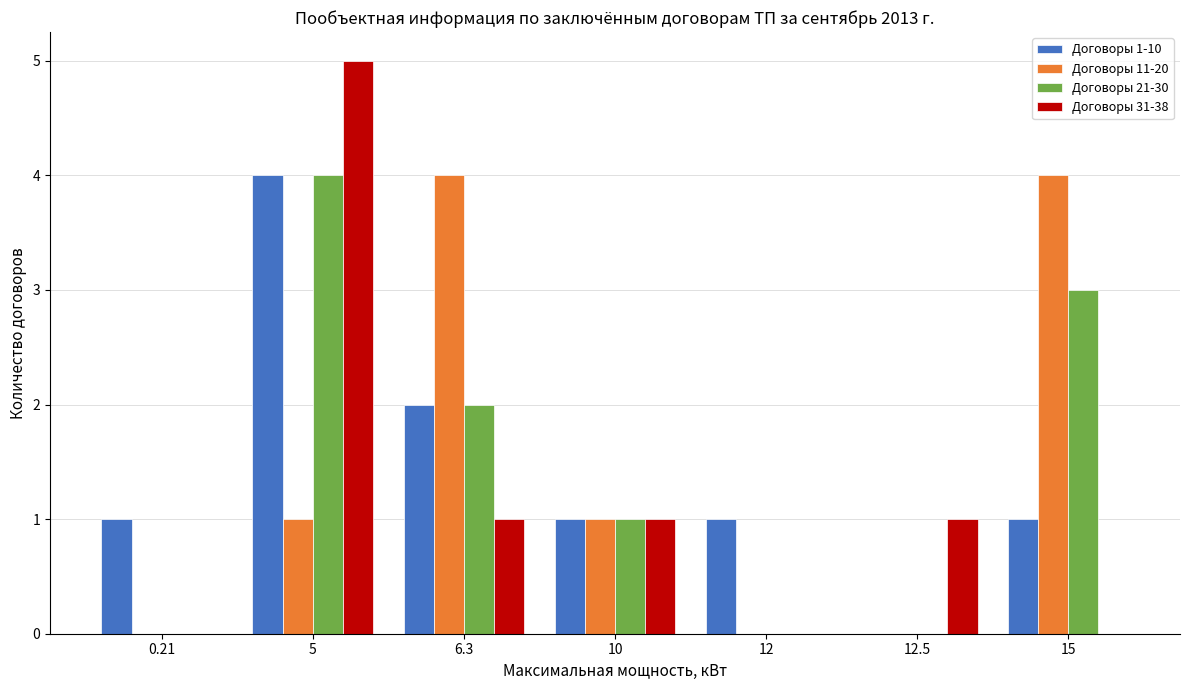

How many Договоры 1-10 values are between 1 and 2?

5